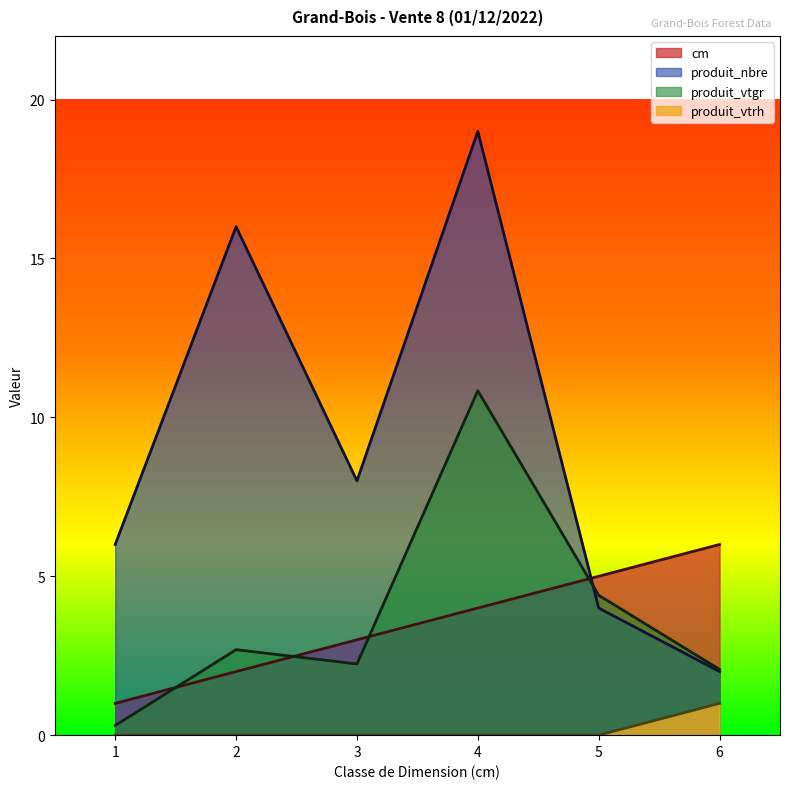

At how many categories does at least one series exceed 5?

5